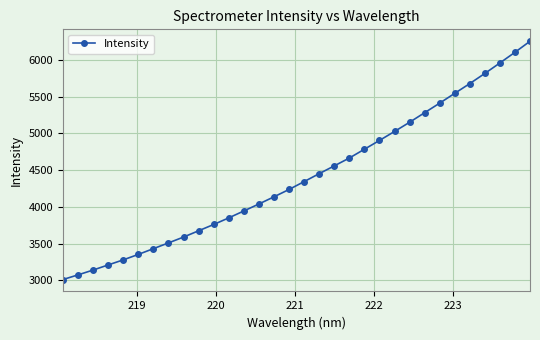

What is the difference between the maximum and minimum values?

3244.0